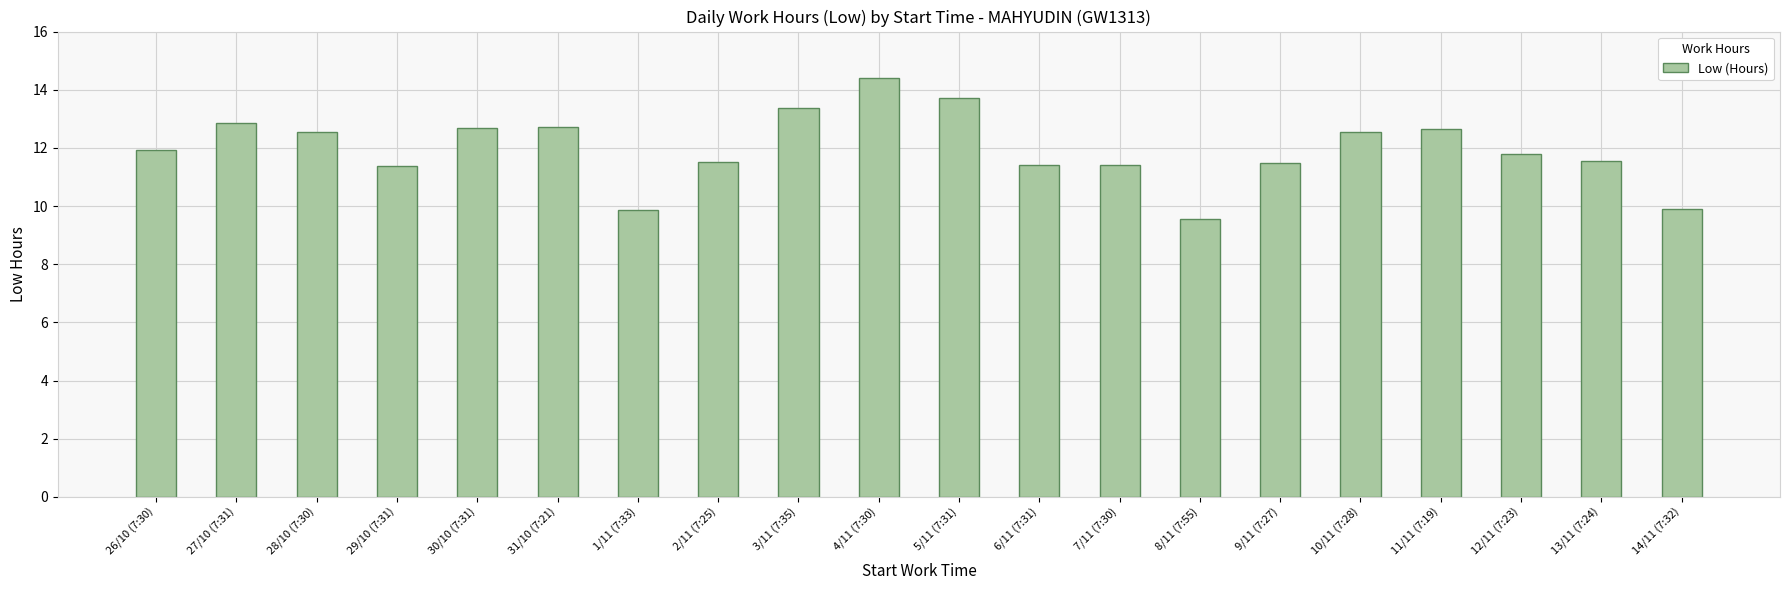

How many bars are there in total?

20